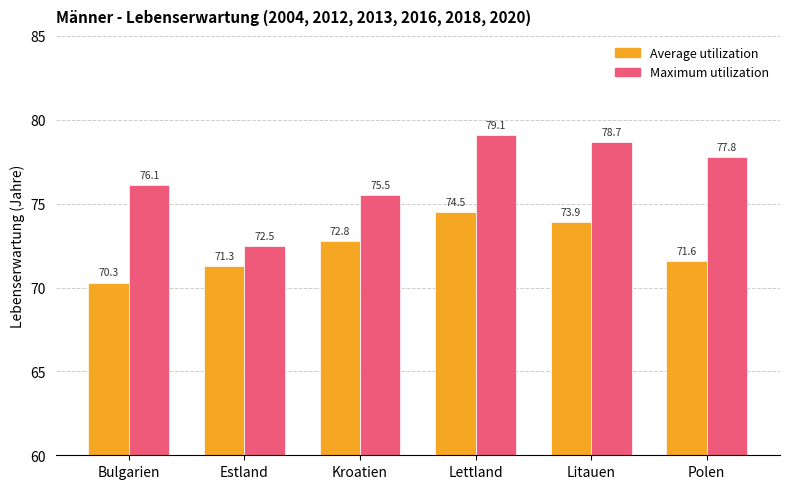

What is the label of the 1st bar from the left?

Bulgarien